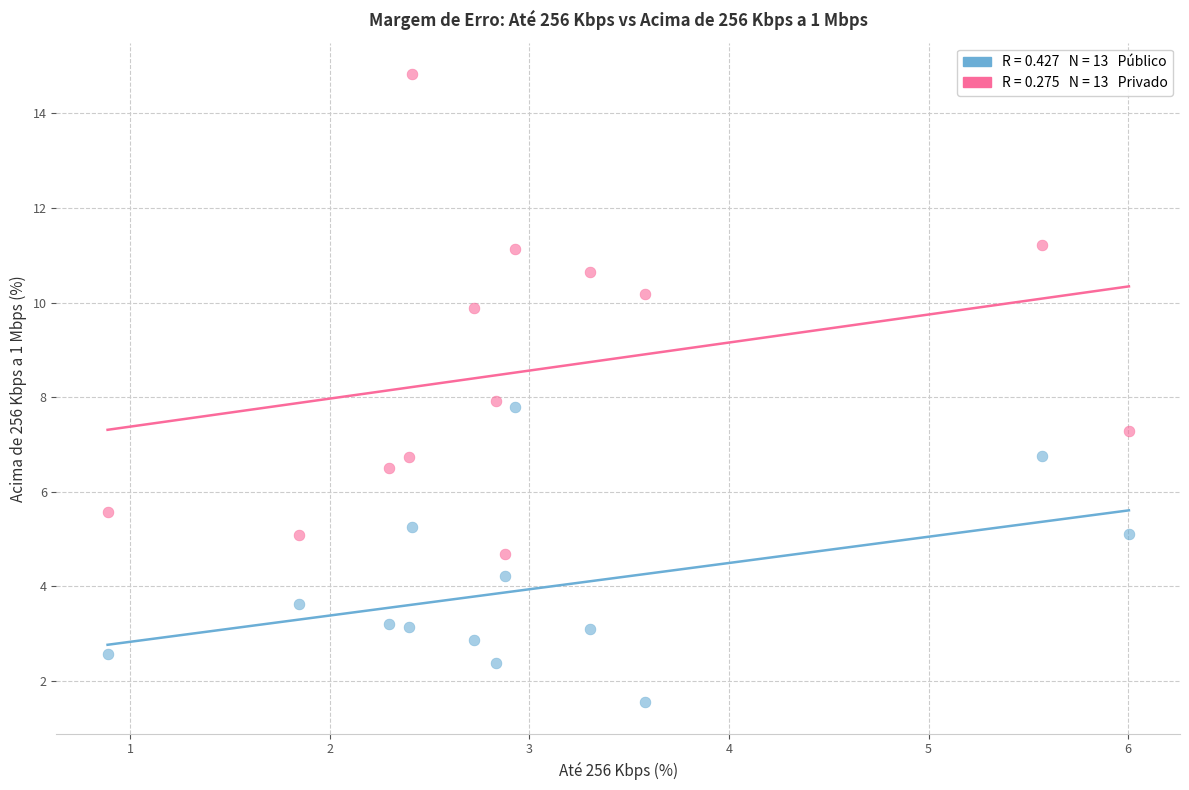

Across all data points, what is the range of X values (max minus min)?

5.1